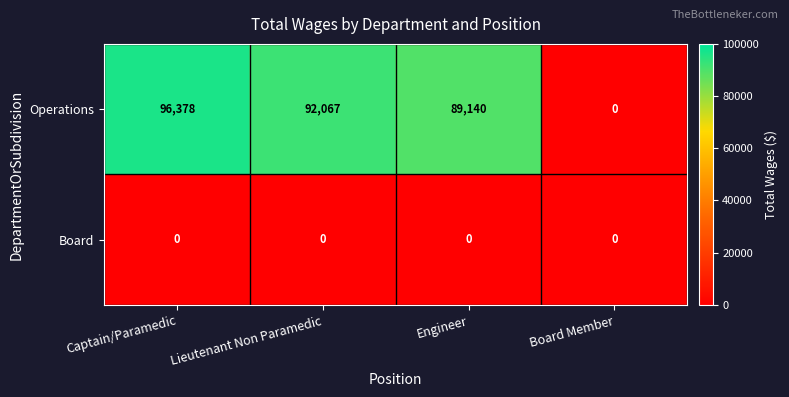

What is the total value across all series at Lieutenant Non Paramedic?

92067